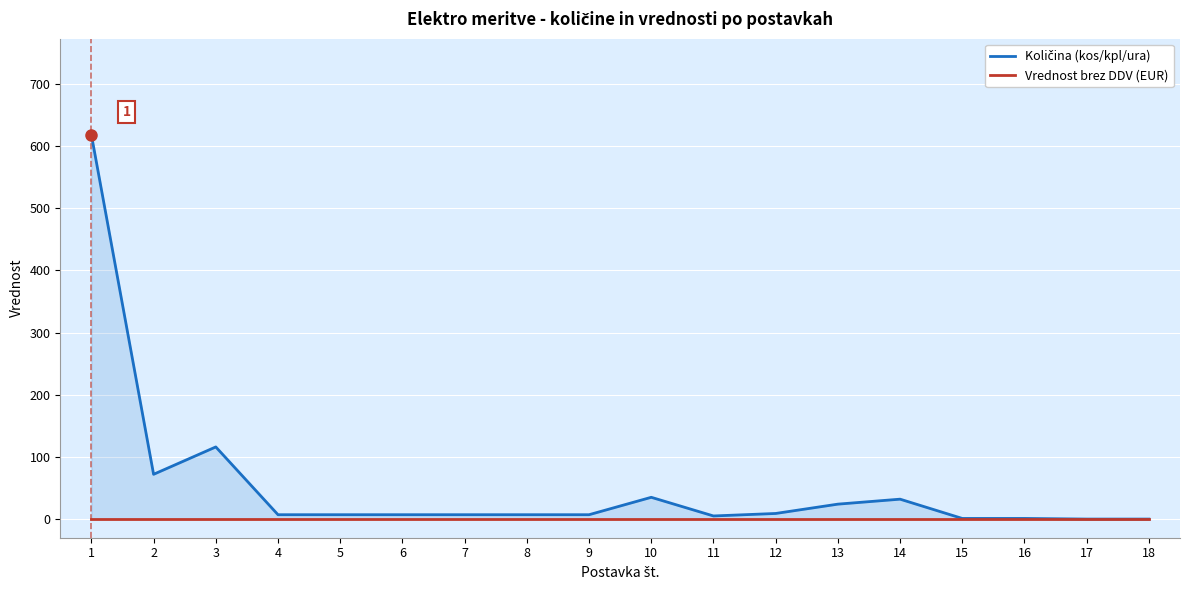

Reading left to right, transcribe all the data shown in this chart.

Količina (kos/kpl/ura): 618	72	116	7	7	7	7	7	7	35	5	9	24	32	1	1	0	0
Vrednost brez DDV (EUR): 0	0	0	0	0	0	0	0	0	0	0	0	0	0	0	0	0	0